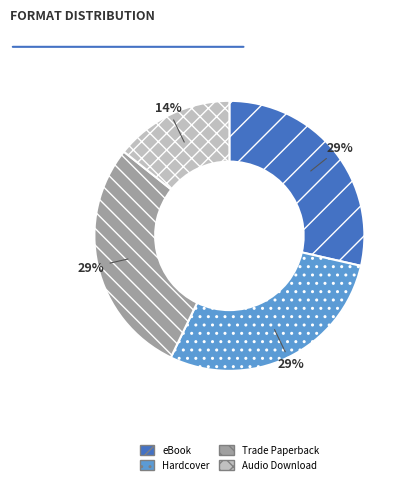

Which has a higher value, Trade Paperback or Audio Download?

Trade Paperback